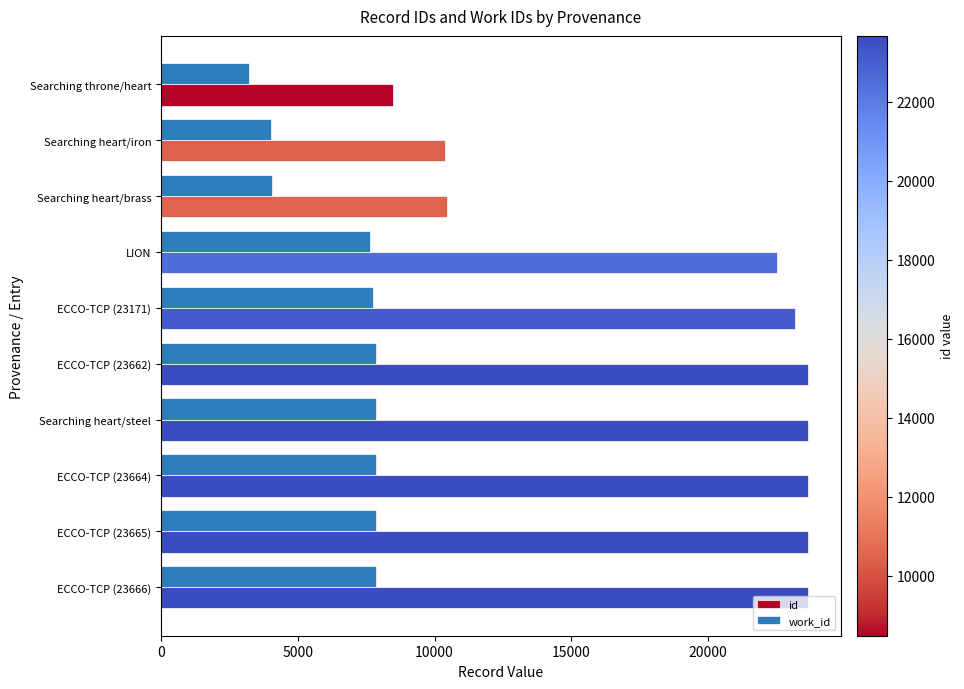

Rank the series by their average value, from highest to lowest.

id, work_id